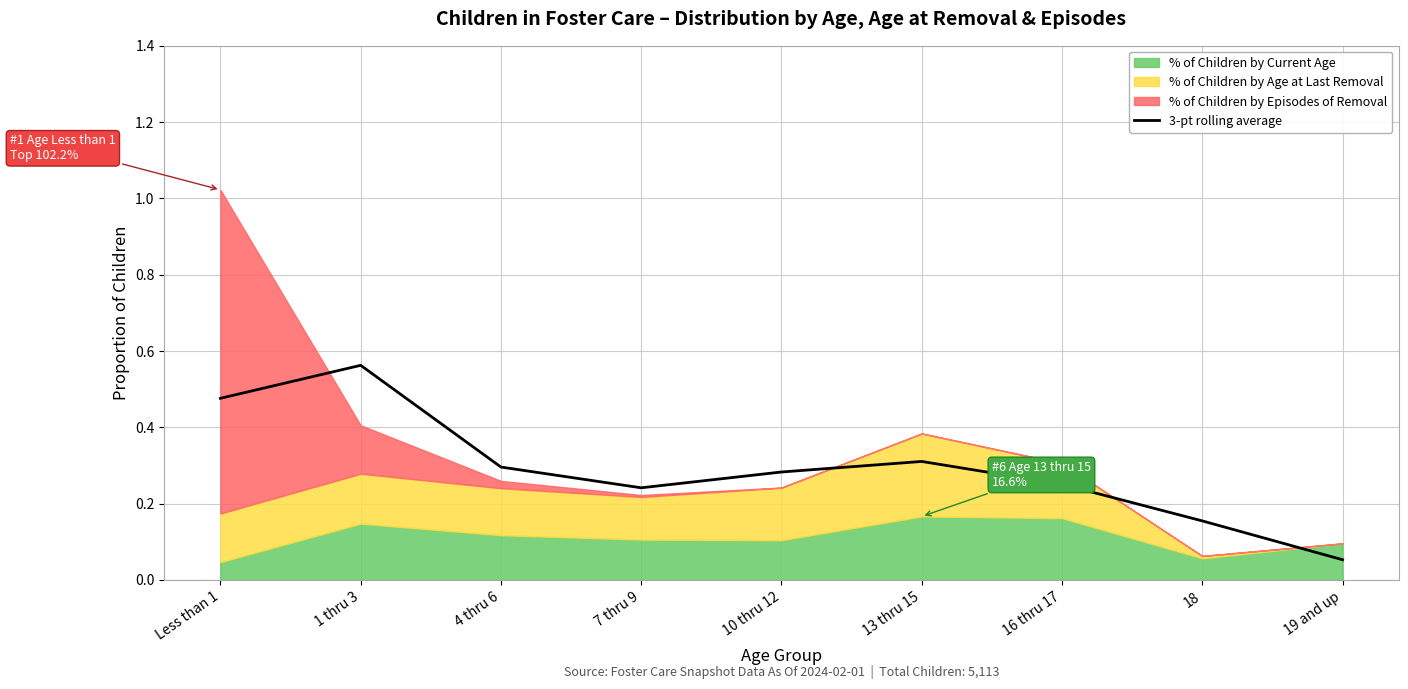

How many points are lower than both their immediate neighbors (excluding endpoints)?

1